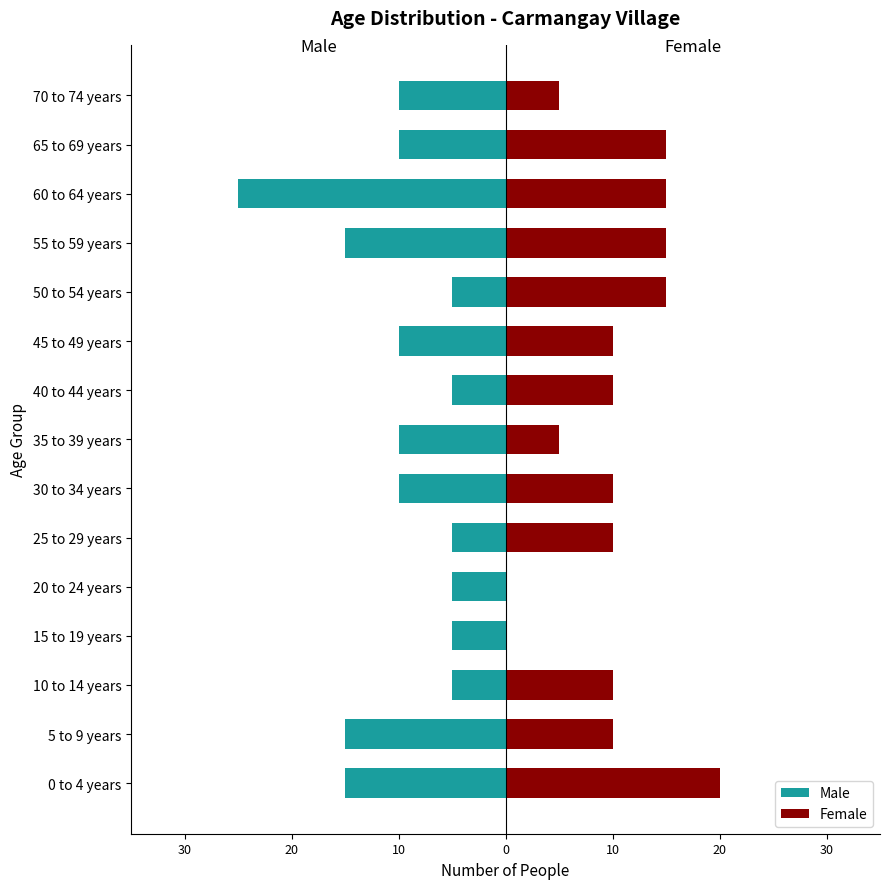

Is the value of Female at 50 to 54 years greater than the value of Male at 70 to 74 years?

Yes